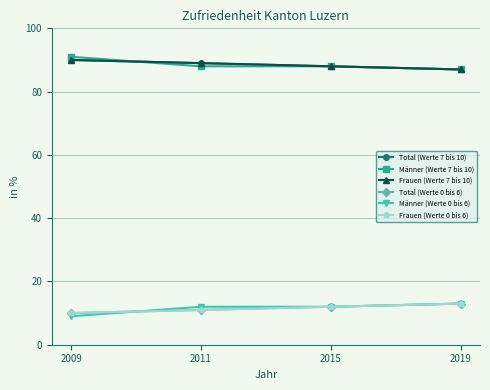

What is the difference between the maximum and minimum values in the Total (Werte 0 bis 6) series?

3